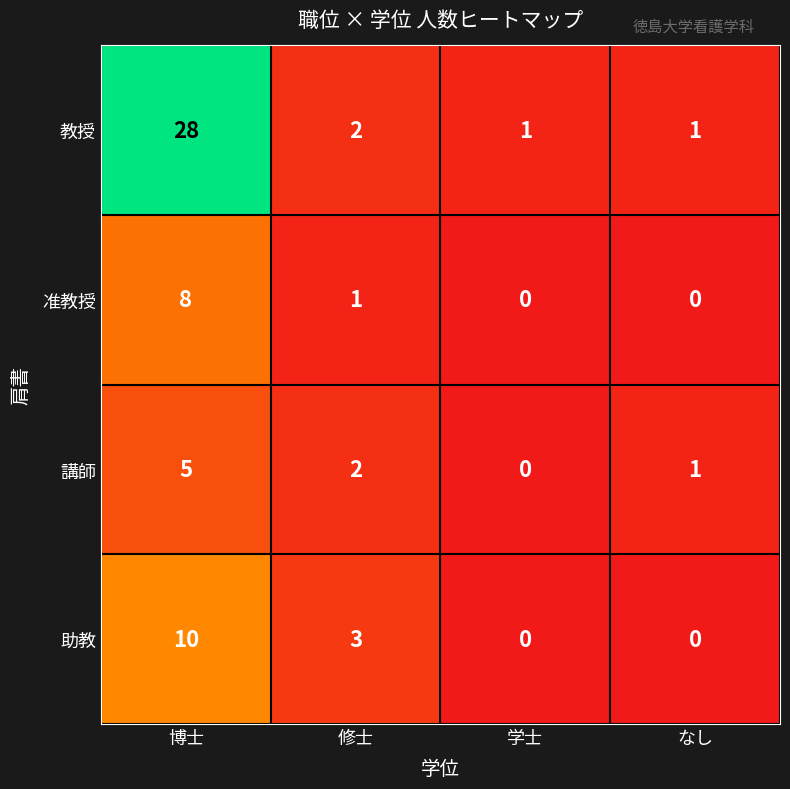

Rank the series at 博士 from lowest to highest value.

講師, 准教授, 助教, 教授